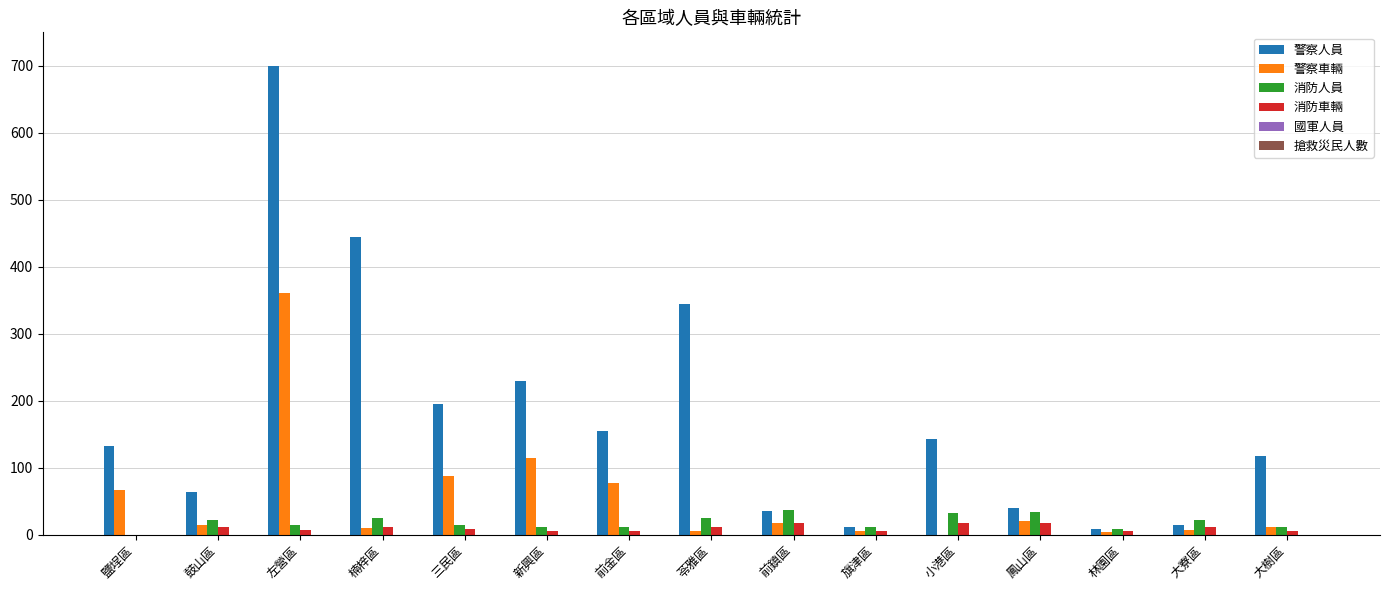

At which label does 警察車輛 reach its peak?

左營區